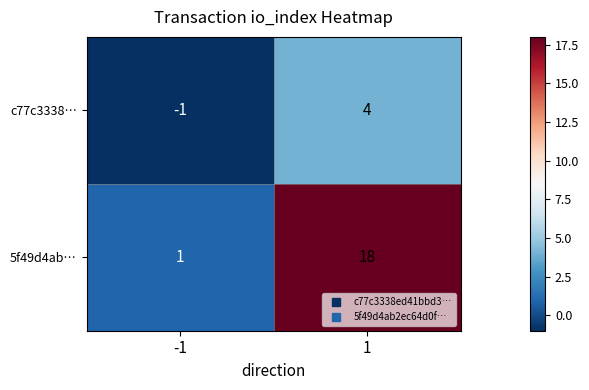

What is the difference between the maximum and minimum values in the c77c3338… series?

5